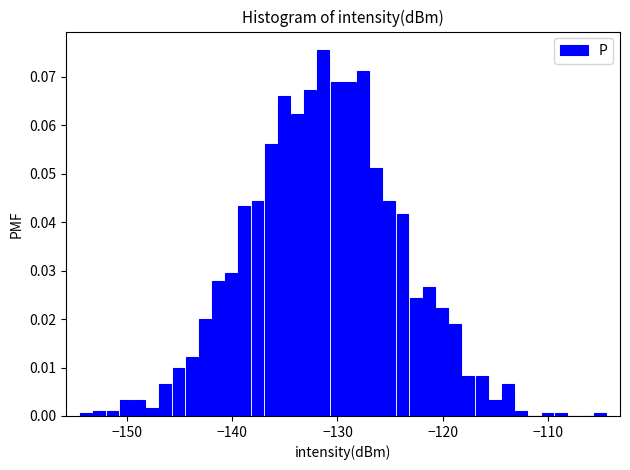

Around what value on the x-axis is the tallest bar? Give the approximate position of its centre, as read against the axis.

-131